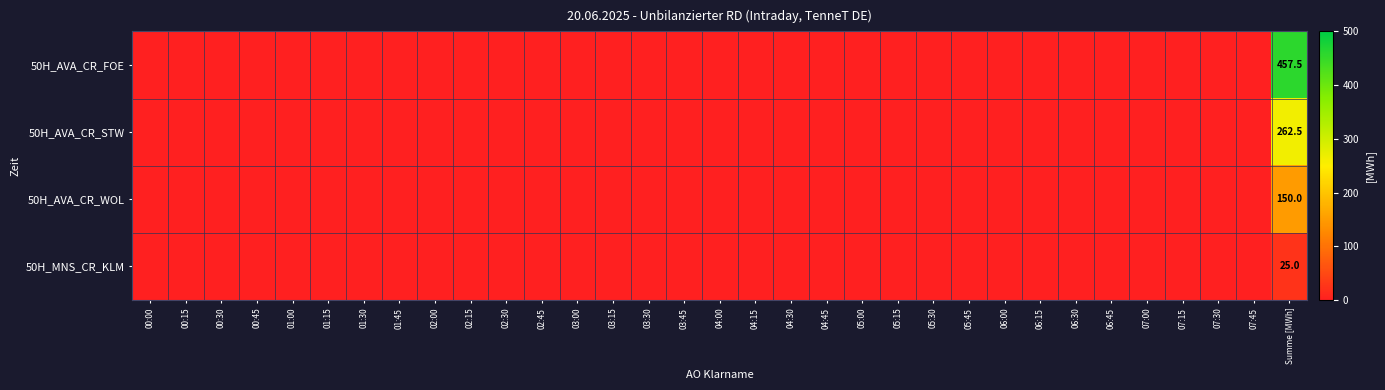

Between 02:45 and 00:15, which is larger?

02:45